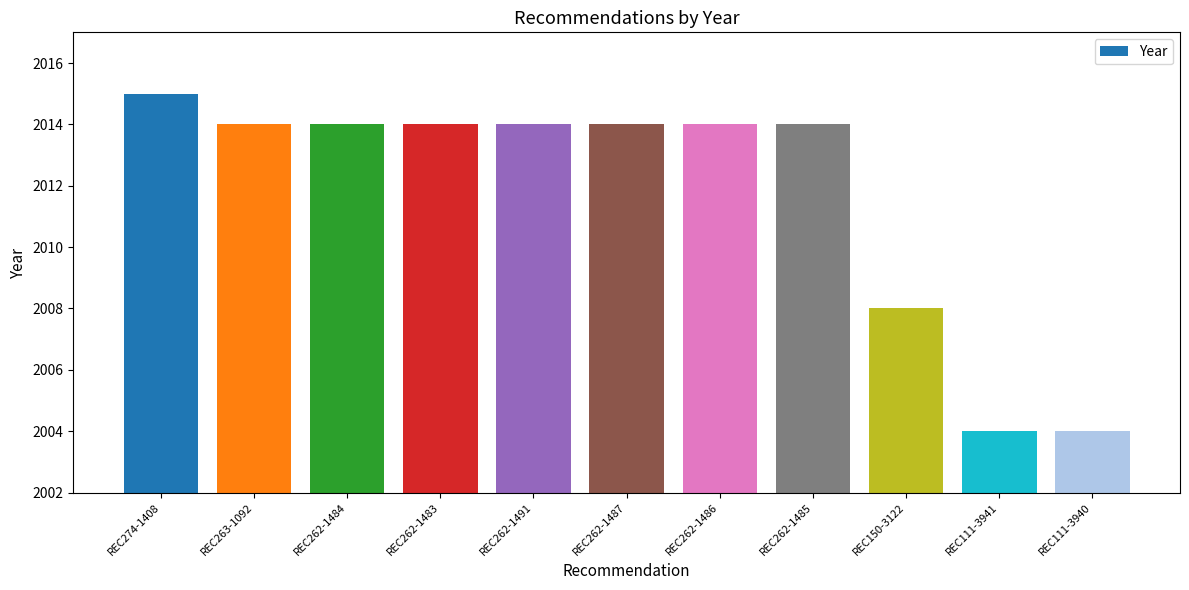

What is the difference between the maximum and minimum values?

11